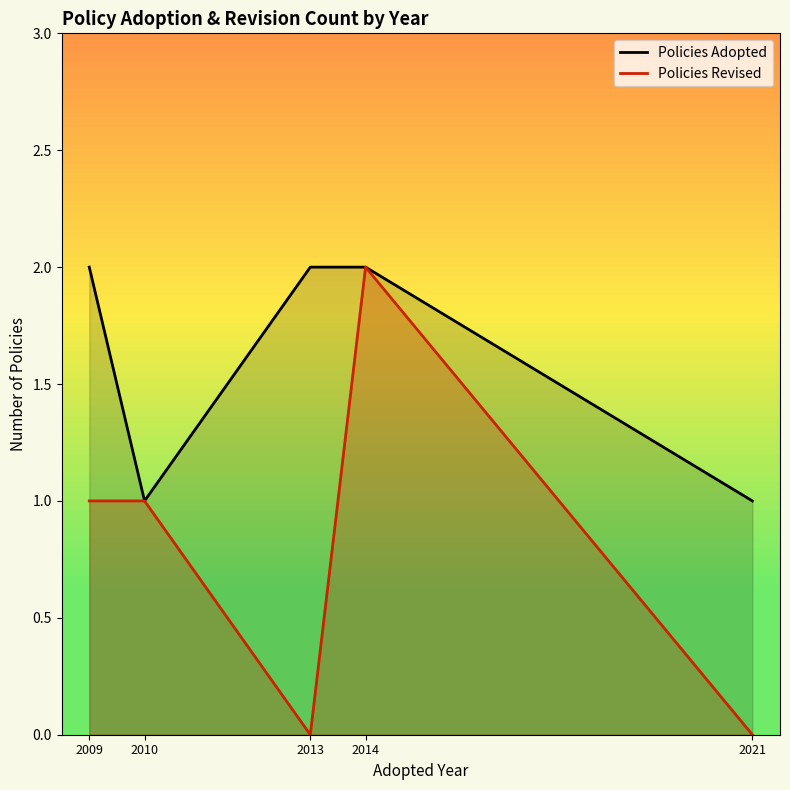

Between 2010 and 2013, which is larger?

2013